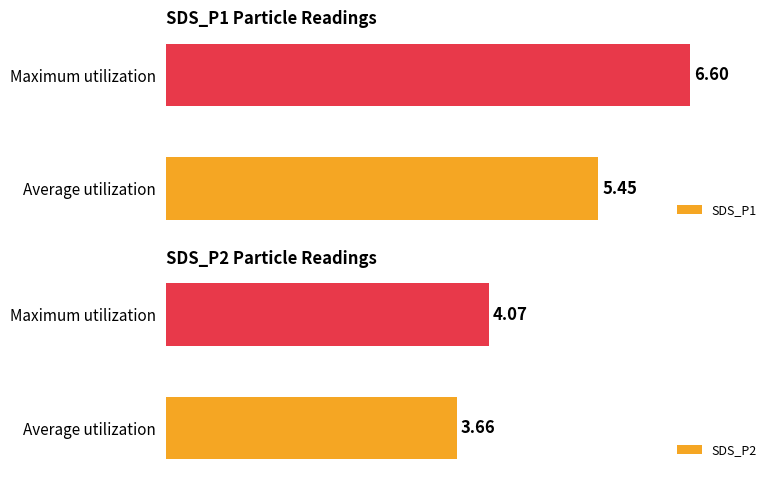

Rank the categories by SDS_P1 value from lowest to highest.

Average utilization, Maximum utilization